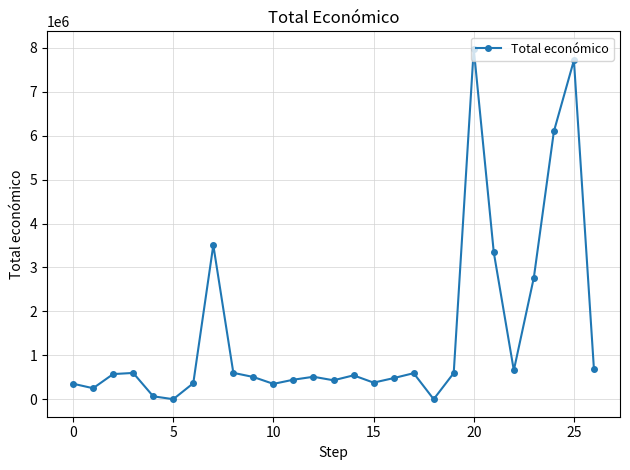

What is the greatest value displayed?

7977125.0